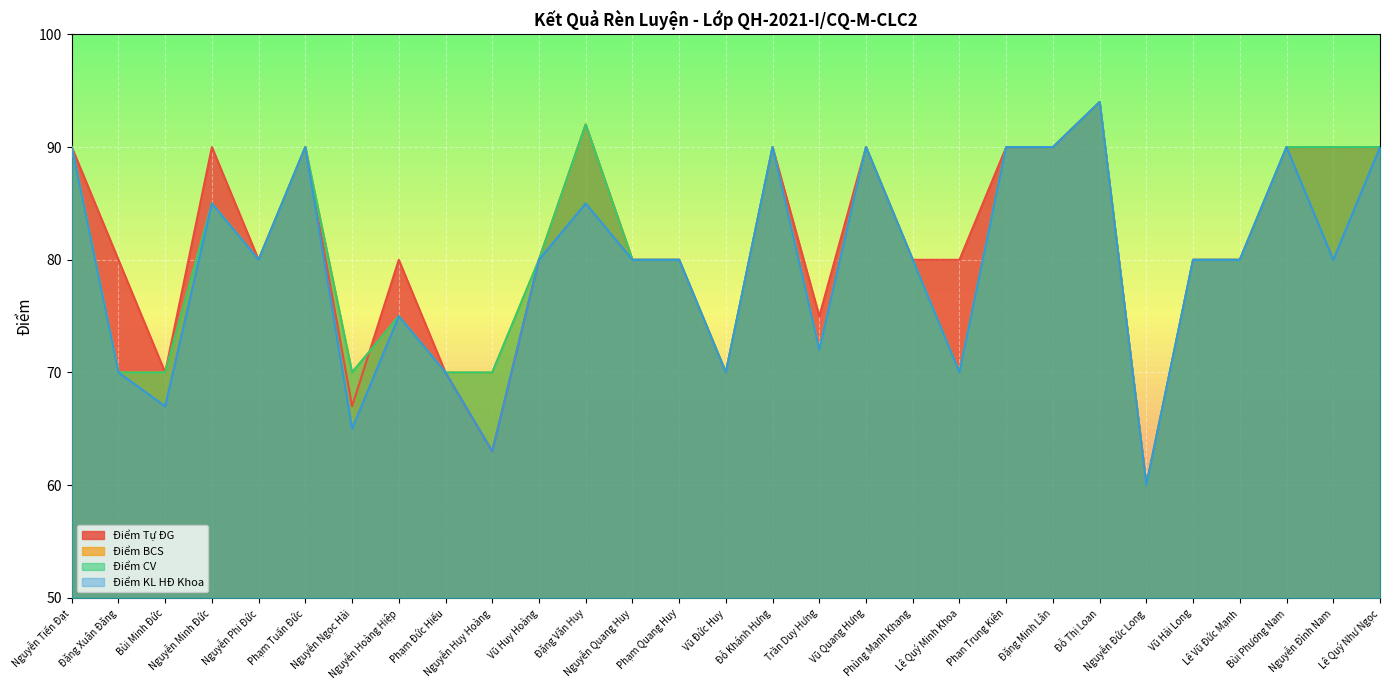

Which series has the largest range (max minus min)?

Điểm Tự ĐG